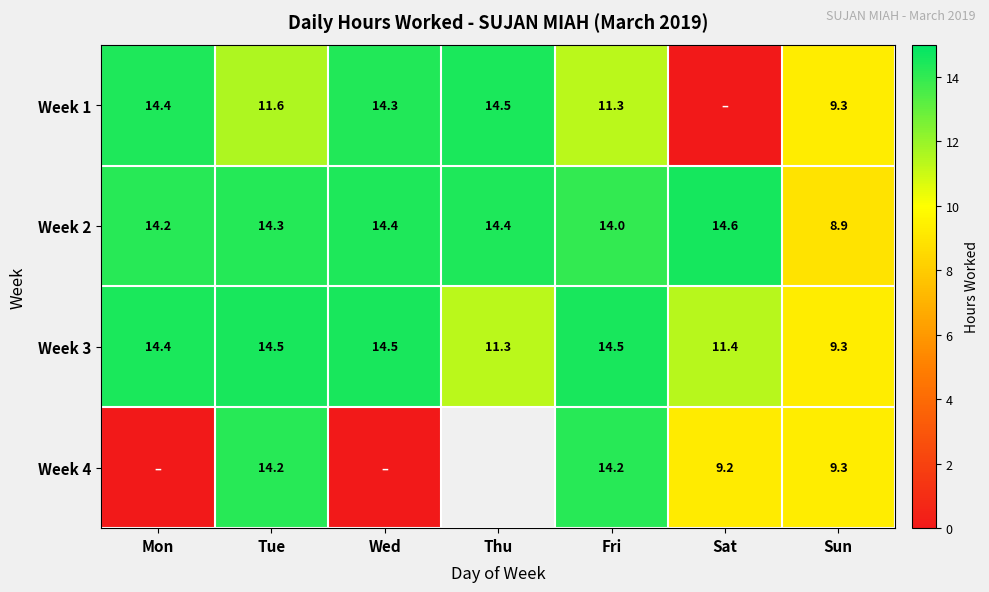

What value does the Week 2 series have at Wed?

14.4